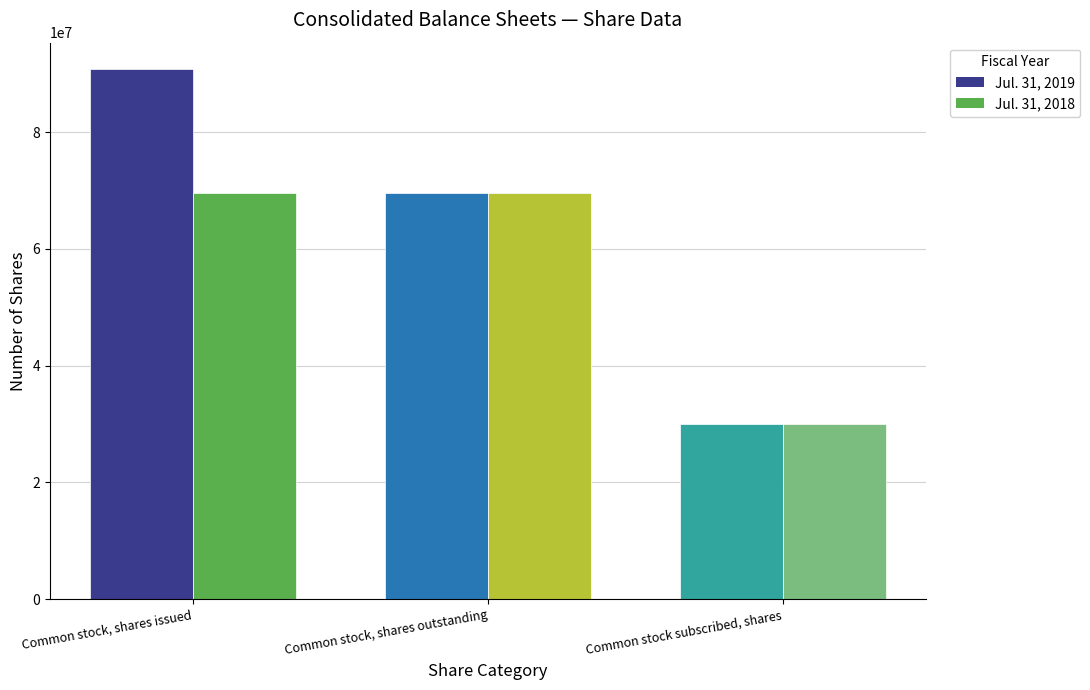

Between Common stock, shares issued and Common stock subscribed, shares, which series saw the biggest shift?

Jul. 31, 2019